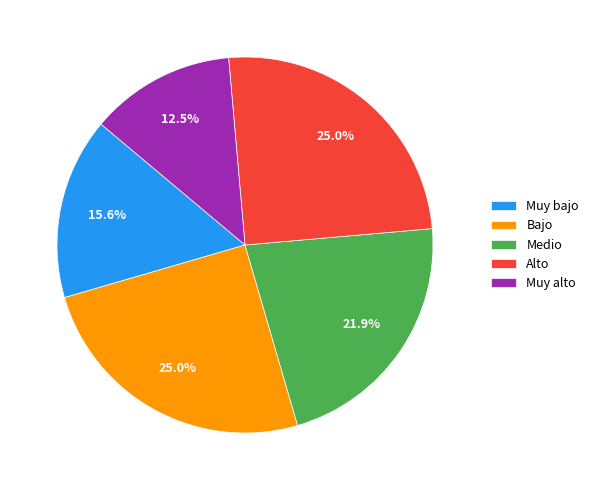

What is the smallest slice in the pie chart?

Muy alto